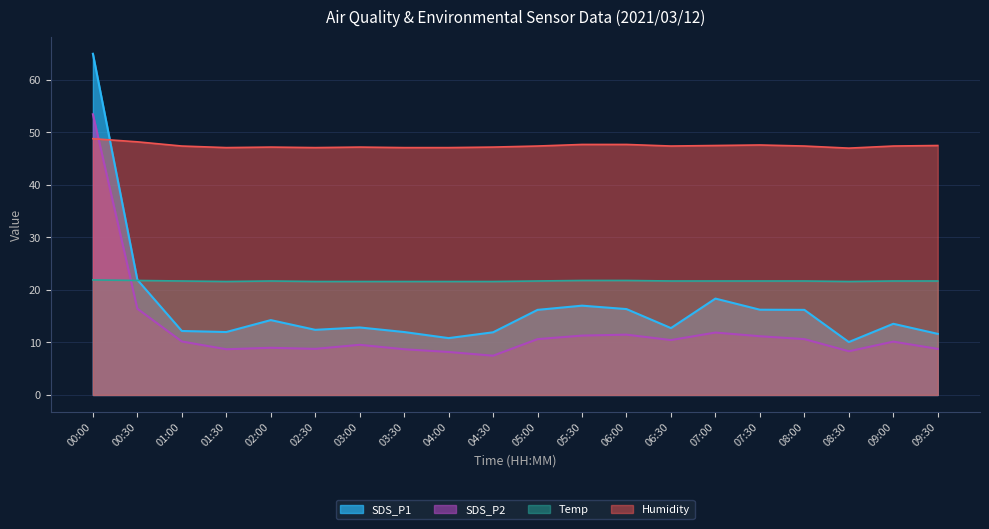

The value of SDS_P1 at 03:30 is 12.0. True or false?

True